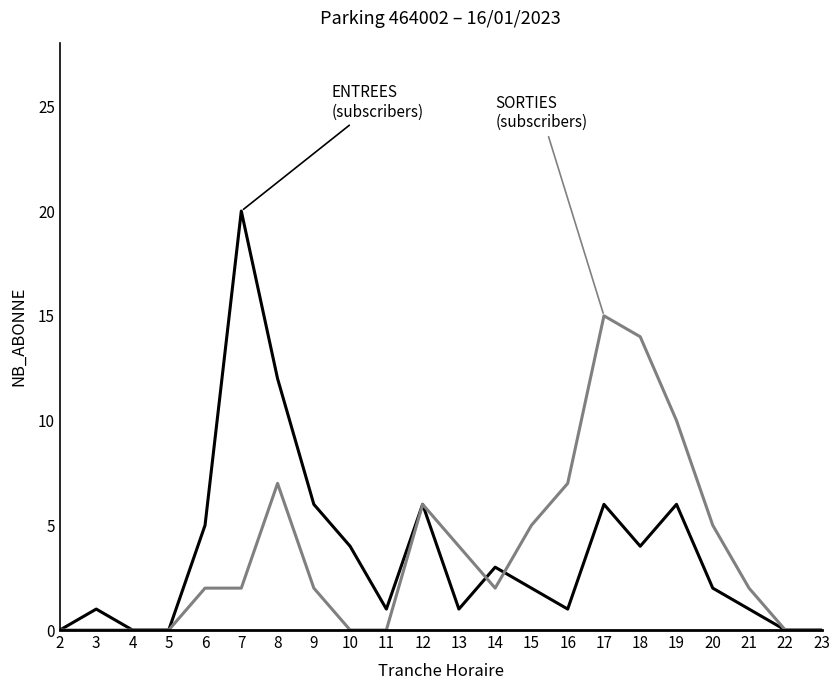

Which label corresponds to the largest value in the chart?

7